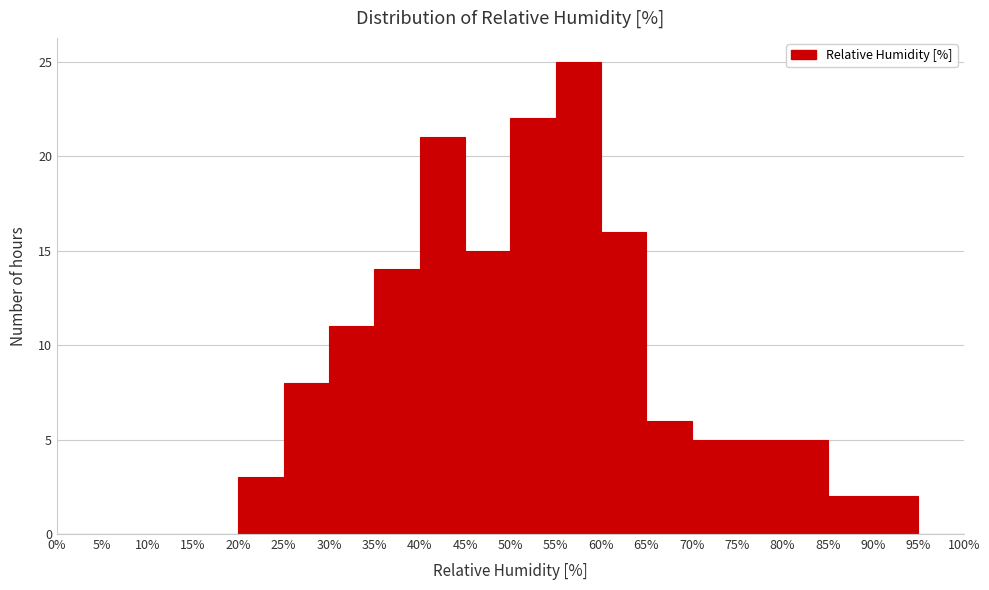

How tall is the bar that spans 75% to 80% on the x-axis? The values are not printed on the chart, so give them approximately, as read against the axis.

5